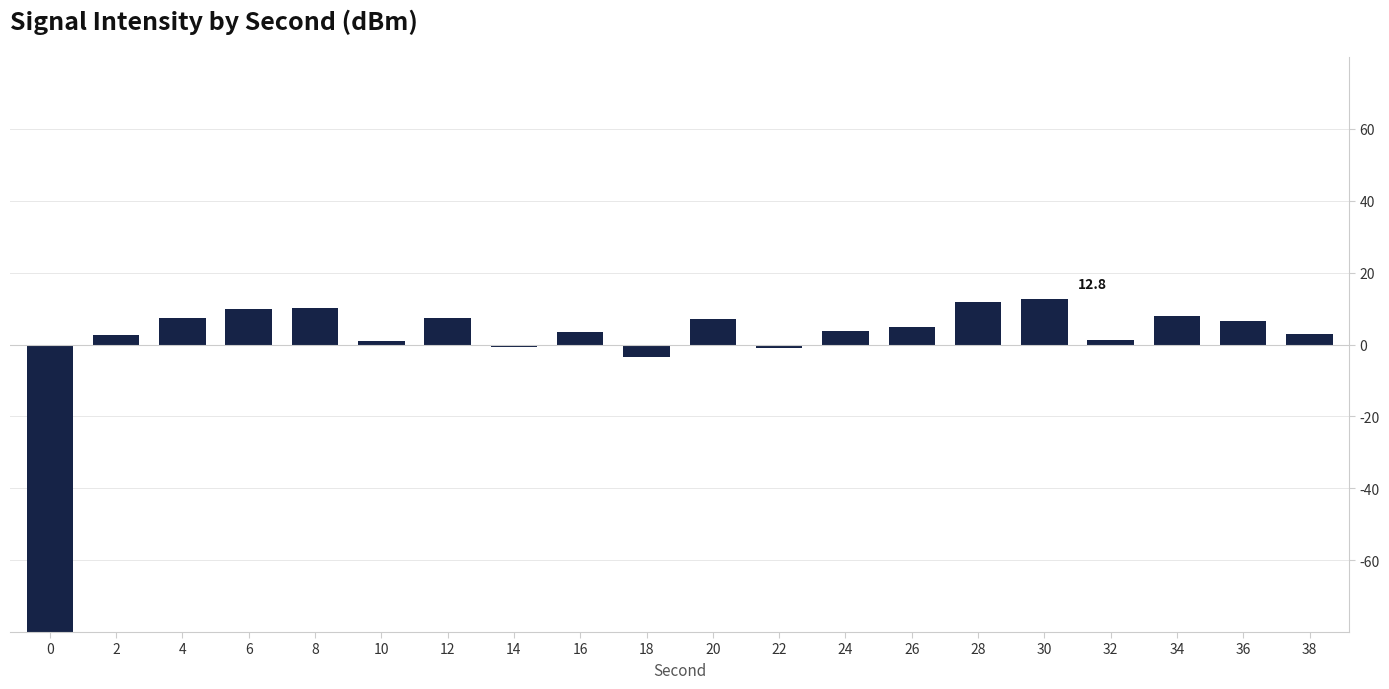

At which label does the data first exceed 4?

4